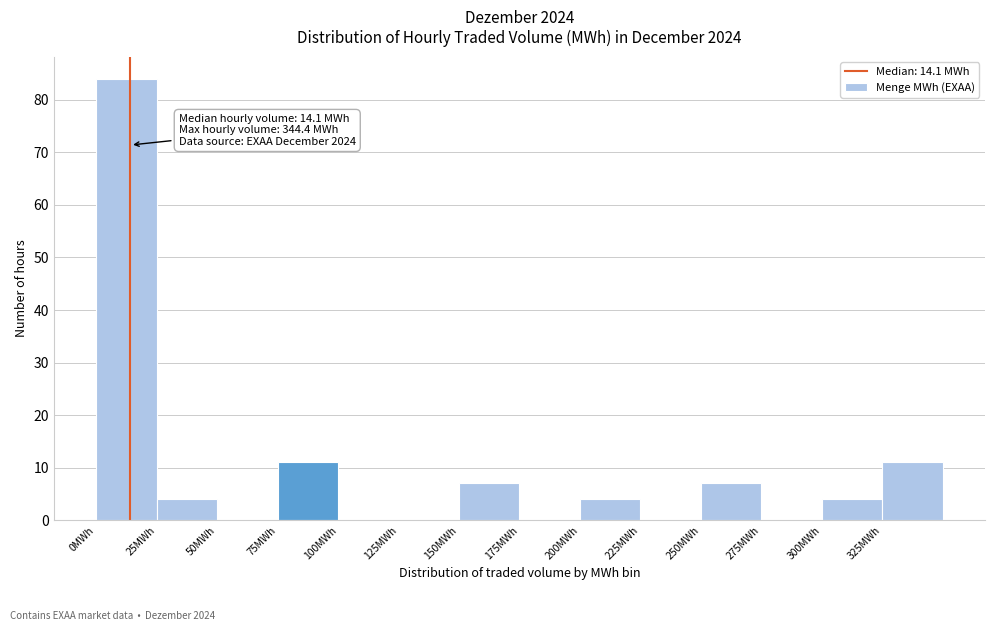

Over which range of the x-axis is the bar tallest?

0 to 25